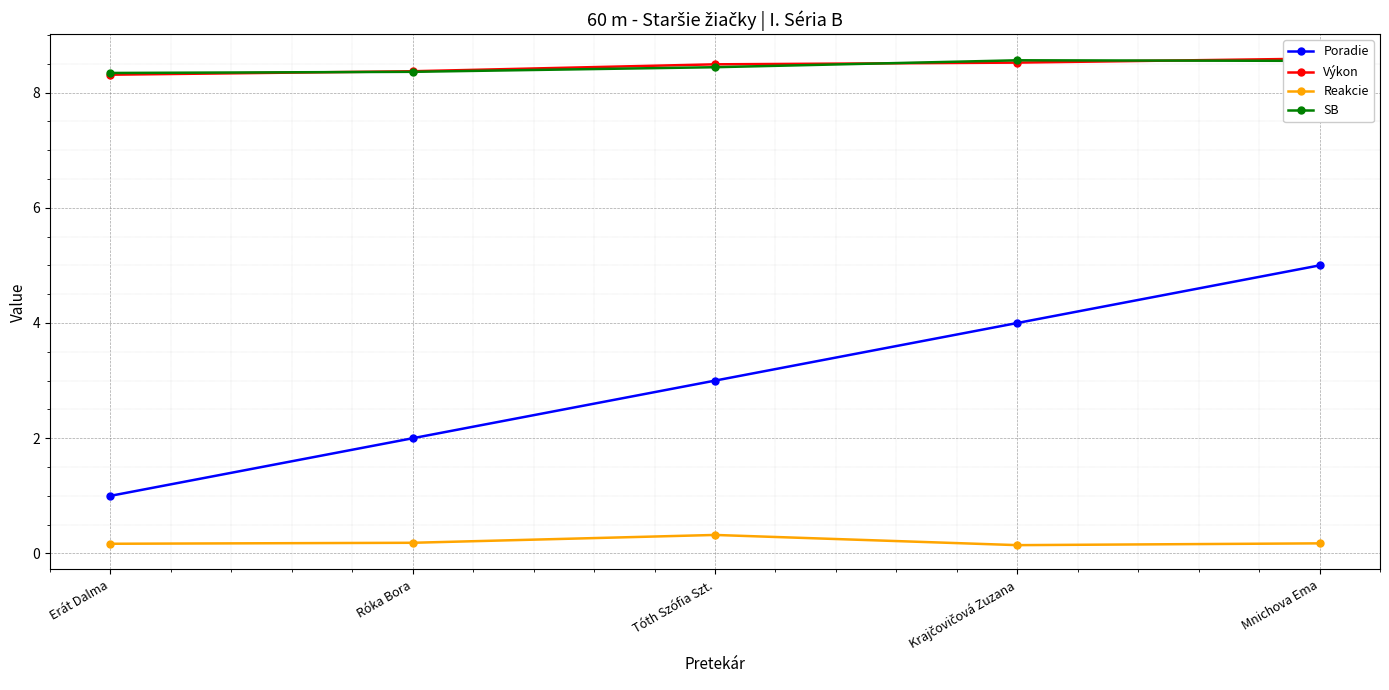

At which label does SB reach its peak?

Krajčovičová Zuzana